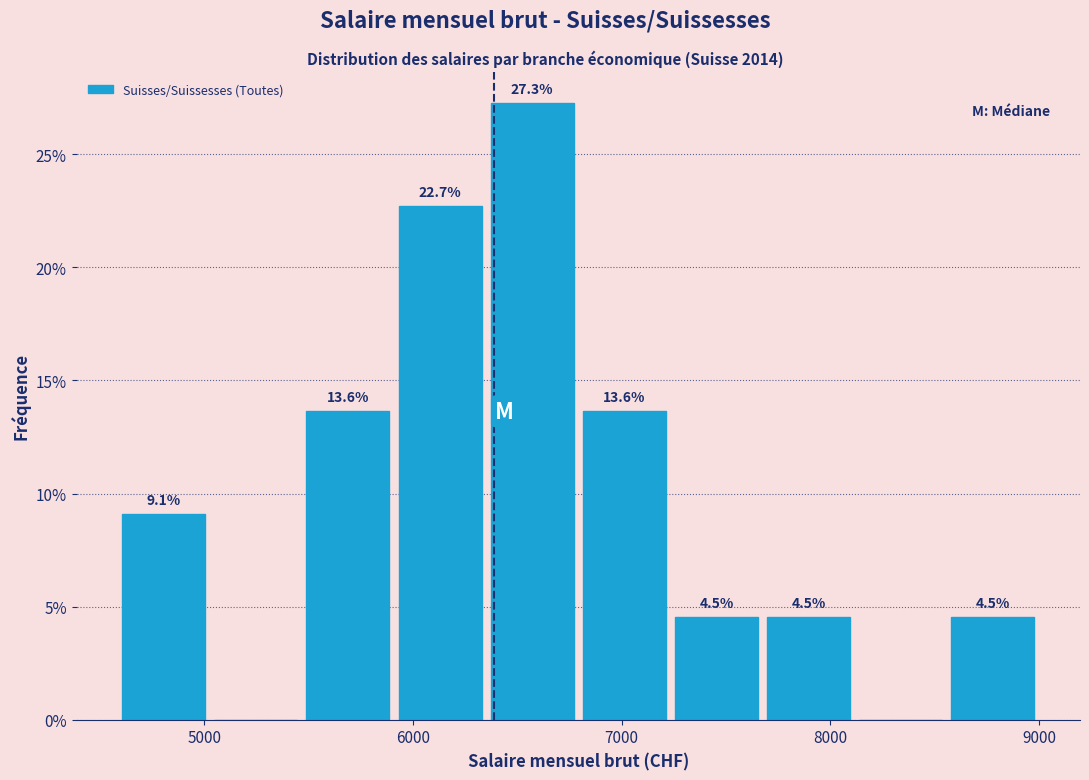

Over which range of the x-axis is the bar tallest?

6400 to 6800